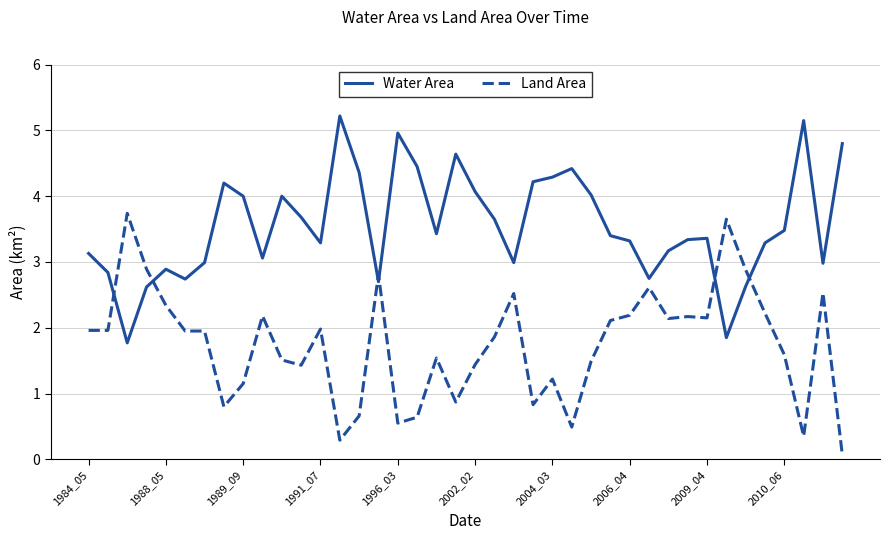

What is the maximum value for Water Area?

5.2